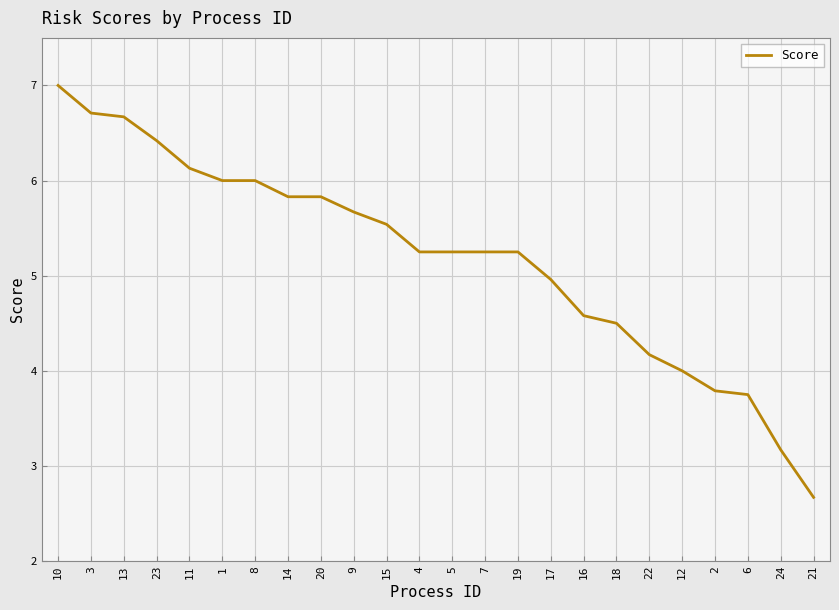

What is the difference between the values at 18 and 2?

0.7